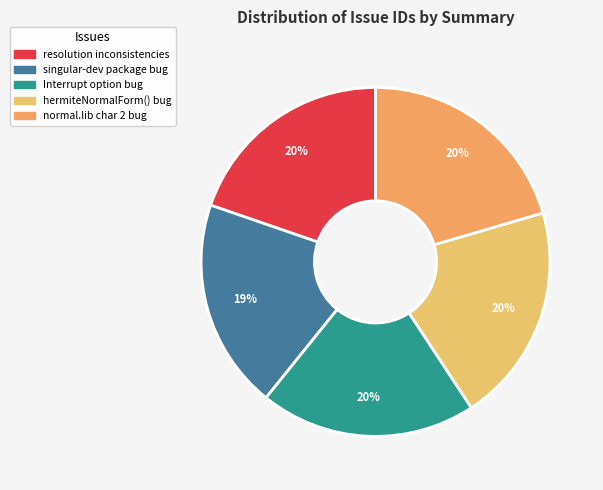

What portion of the pie excludes singular-dev package bug?

80.5%